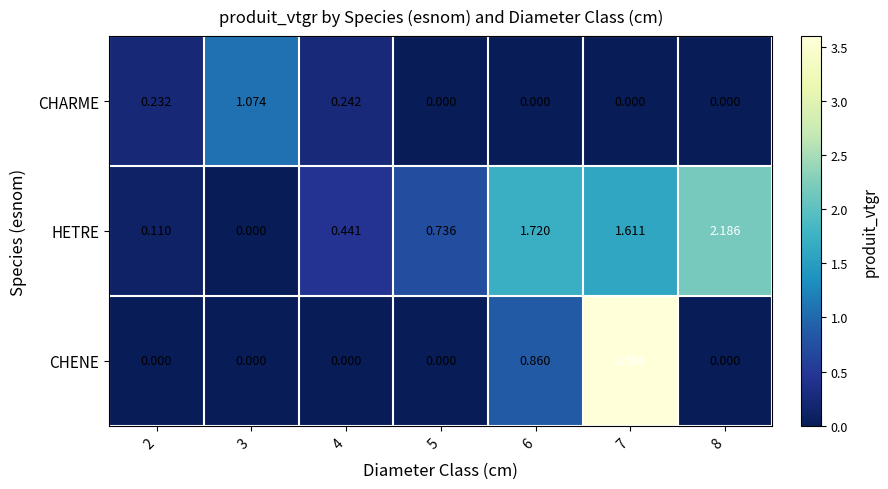

Which series has the largest range (max minus min)?

CHENE